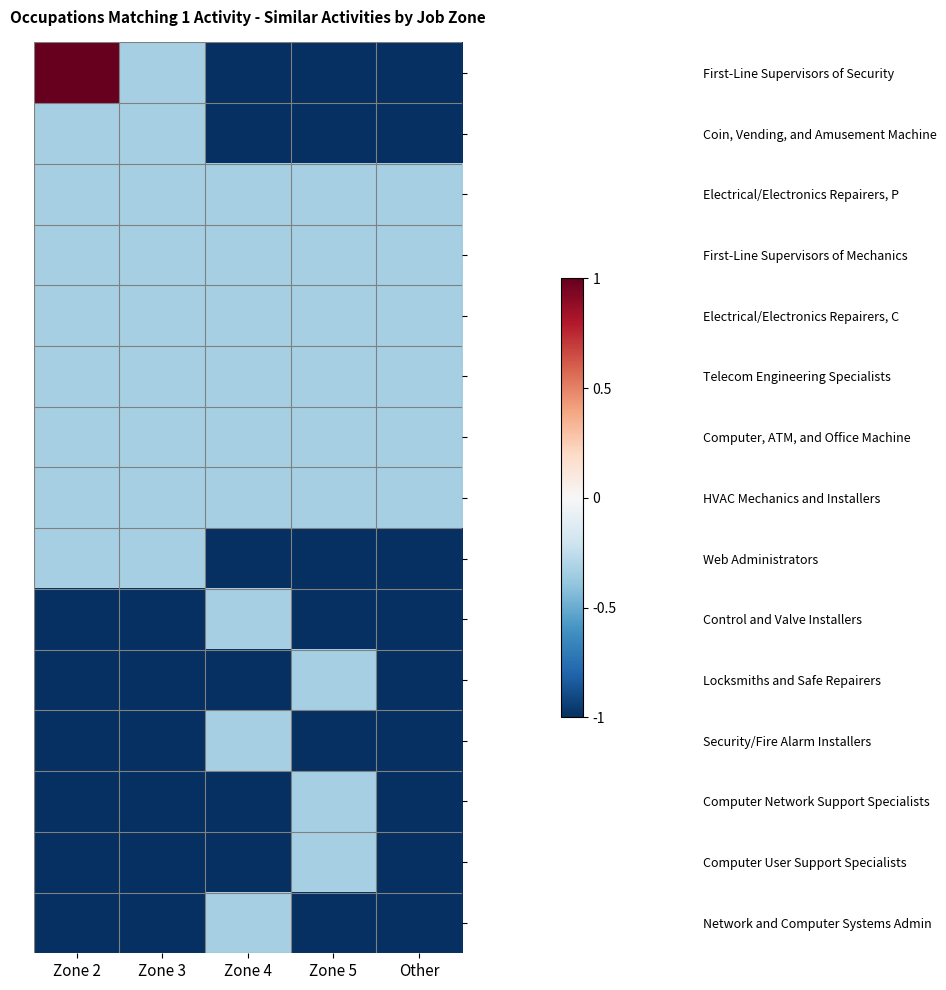

Reading left to right, transcribe all the data shown in this chart.

First-Line Supervisors of Security: Zone 2=1.0	Zone 3=-0.3	Zone 4=-1.0	Zone 5=-1.0	Other=-1.0
Coin, Vending, and Amusement Machine: Zone 2=-0.3	Zone 3=-0.3	Zone 4=-1.0	Zone 5=-1.0	Other=-1.0
Electrical/Electronics Repairers, P: Zone 2=-0.3	Zone 3=-0.3	Zone 4=-0.3	Zone 5=-0.3	Other=-0.3
First-Line Supervisors of Mechanics: Zone 2=-0.3	Zone 3=-0.3	Zone 4=-0.3	Zone 5=-0.3	Other=-0.3
Electrical/Electronics Repairers, C: Zone 2=-0.3	Zone 3=-0.3	Zone 4=-0.3	Zone 5=-0.3	Other=-0.3
Telecom Engineering Specialists: Zone 2=-0.3	Zone 3=-0.3	Zone 4=-0.3	Zone 5=-0.3	Other=-0.3
Computer, ATM, and Office Machine: Zone 2=-0.3	Zone 3=-0.3	Zone 4=-0.3	Zone 5=-0.3	Other=-0.3
HVAC Mechanics and Installers: Zone 2=-0.3	Zone 3=-0.3	Zone 4=-0.3	Zone 5=-0.3	Other=-0.3
Web Administrators: Zone 2=-0.3	Zone 3=-0.3	Zone 4=-1.0	Zone 5=-1.0	Other=-1.0
Control and Valve Installers: Zone 2=-1.0	Zone 3=-1.0	Zone 4=-0.3	Zone 5=-1.0	Other=-1.0
Locksmiths and Safe Repairers: Zone 2=-1.0	Zone 3=-1.0	Zone 4=-1.0	Zone 5=-0.3	Other=-1.0
Security/Fire Alarm Installers: Zone 2=-1.0	Zone 3=-1.0	Zone 4=-0.3	Zone 5=-1.0	Other=-1.0
Computer Network Support Specialists: Zone 2=-1.0	Zone 3=-1.0	Zone 4=-1.0	Zone 5=-0.3	Other=-1.0
Computer User Support Specialists: Zone 2=-1.0	Zone 3=-1.0	Zone 4=-1.0	Zone 5=-0.3	Other=-1.0
Network and Computer Systems Admin: Zone 2=-1.0	Zone 3=-1.0	Zone 4=-0.3	Zone 5=-1.0	Other=-1.0